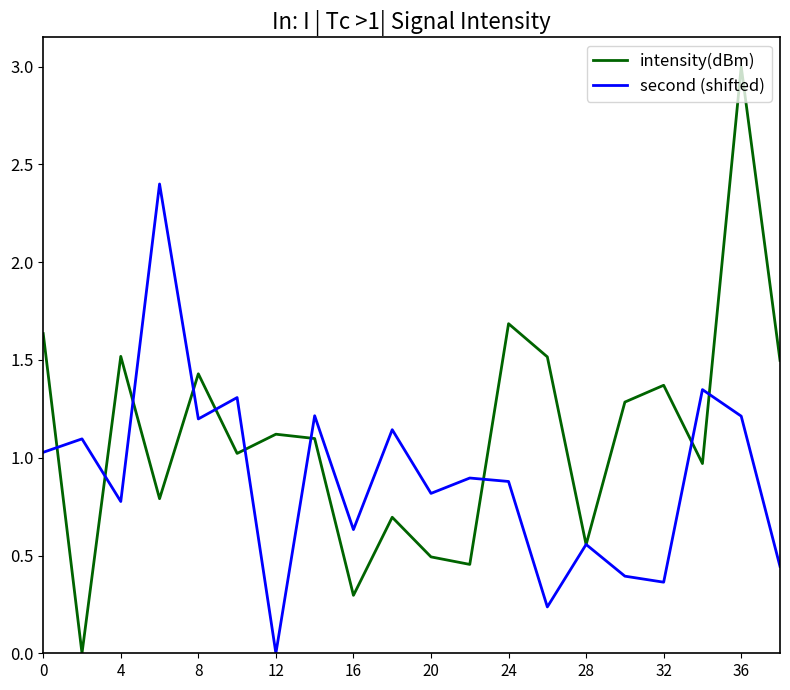

Which series has the widest spread of values?

intensity(dBm)